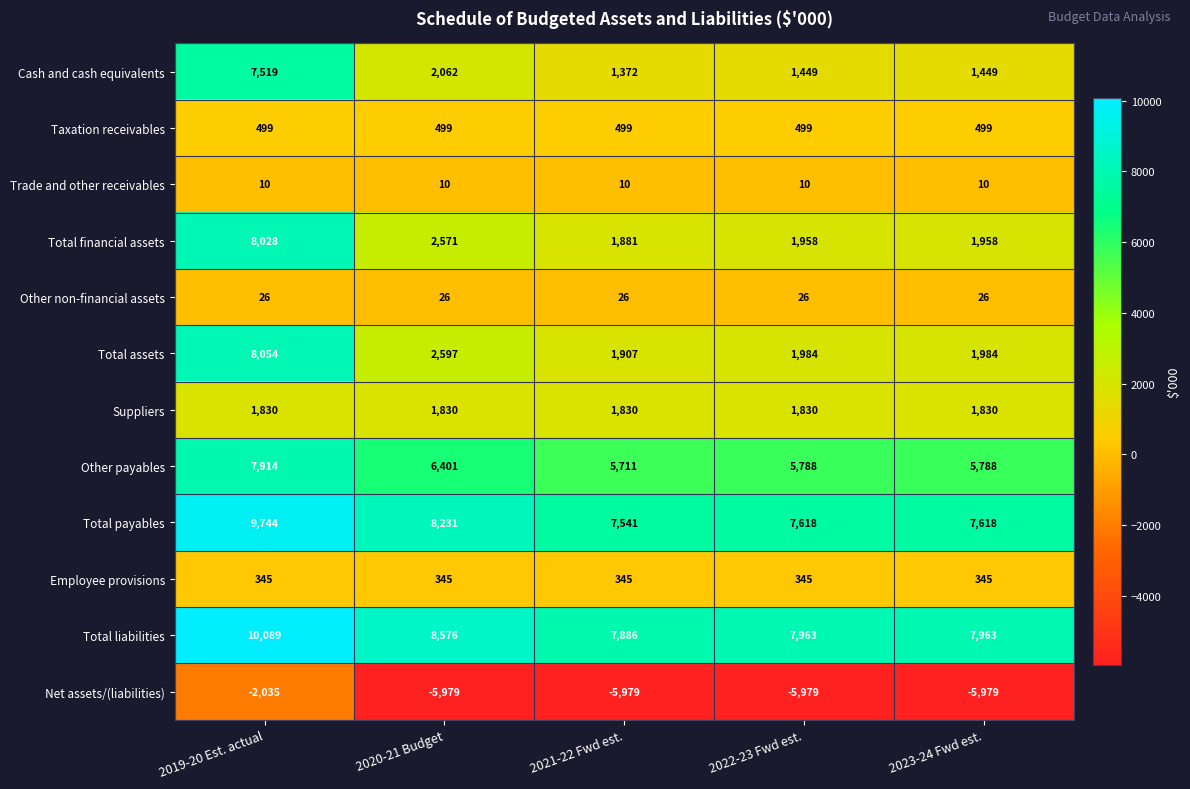

What is the minimum value shown in the chart?

-5979